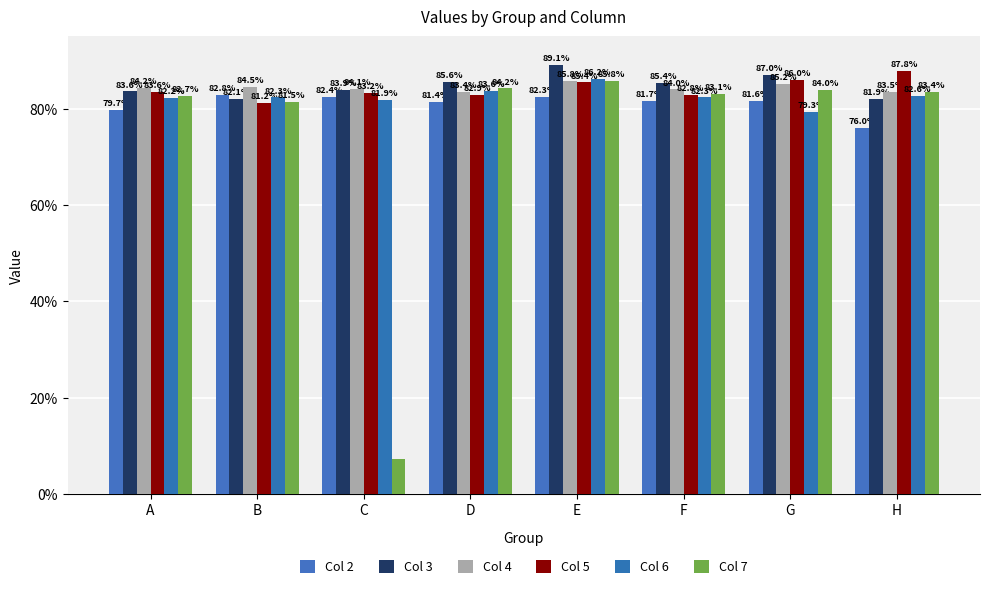

Between B and G, which series saw the biggest shift?

Col 3